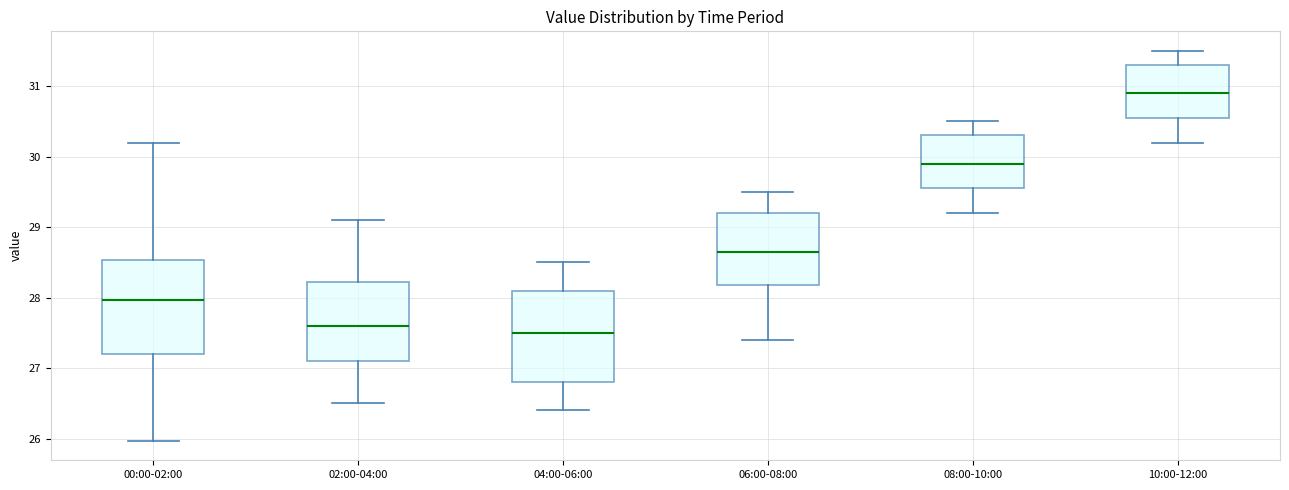

Reading left to right, transcribe this box plot: for each box, give where its median line is, the range the box spans, and where its two whiskers end, as read against the y-axis. The values are not printed on the chart, so give them approximately, as read against the axis.

00:00-02:00: median 28.0, box 27.2 to 28.5, whiskers 26.0 to 30.2
02:00-04:00: median 27.6, box 27.1 to 28.2, whiskers 26.5 to 29.1
04:00-06:00: median 27.5, box 26.8 to 28.1, whiskers 26.4 to 28.5
06:00-08:00: median 28.7, box 28.2 to 29.2, whiskers 27.4 to 29.5
08:00-10:00: median 29.9, box 29.6 to 30.3, whiskers 29.2 to 30.5
10:00-12:00: median 30.9, box 30.6 to 31.3, whiskers 30.2 to 31.5